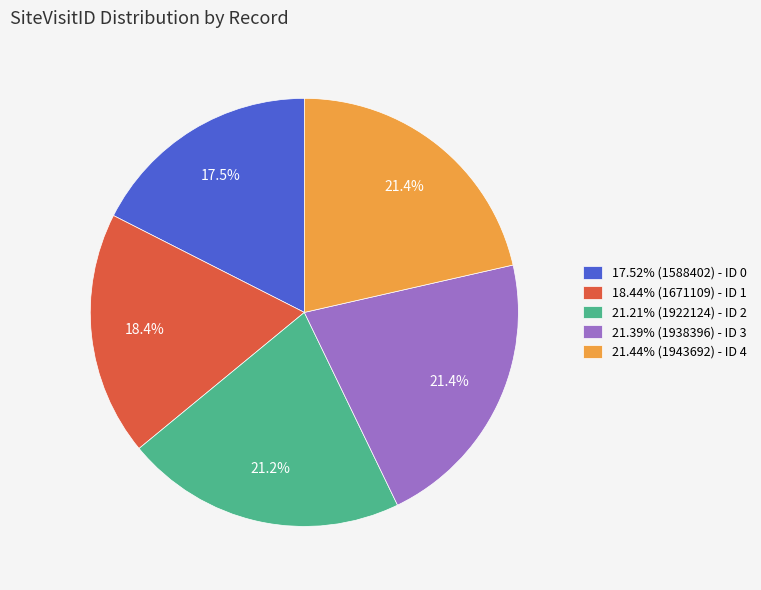

Is there any slice that represents more than half of the pie?

No